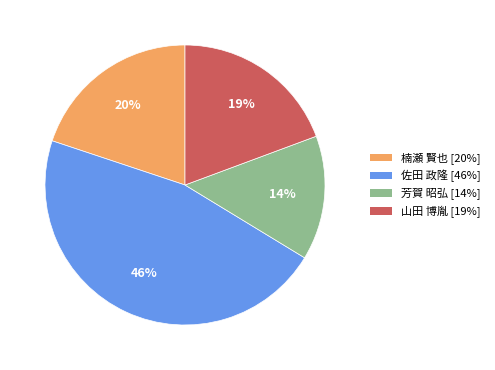

To the nearest percent, what portion does 山田 博胤 represent?

19%